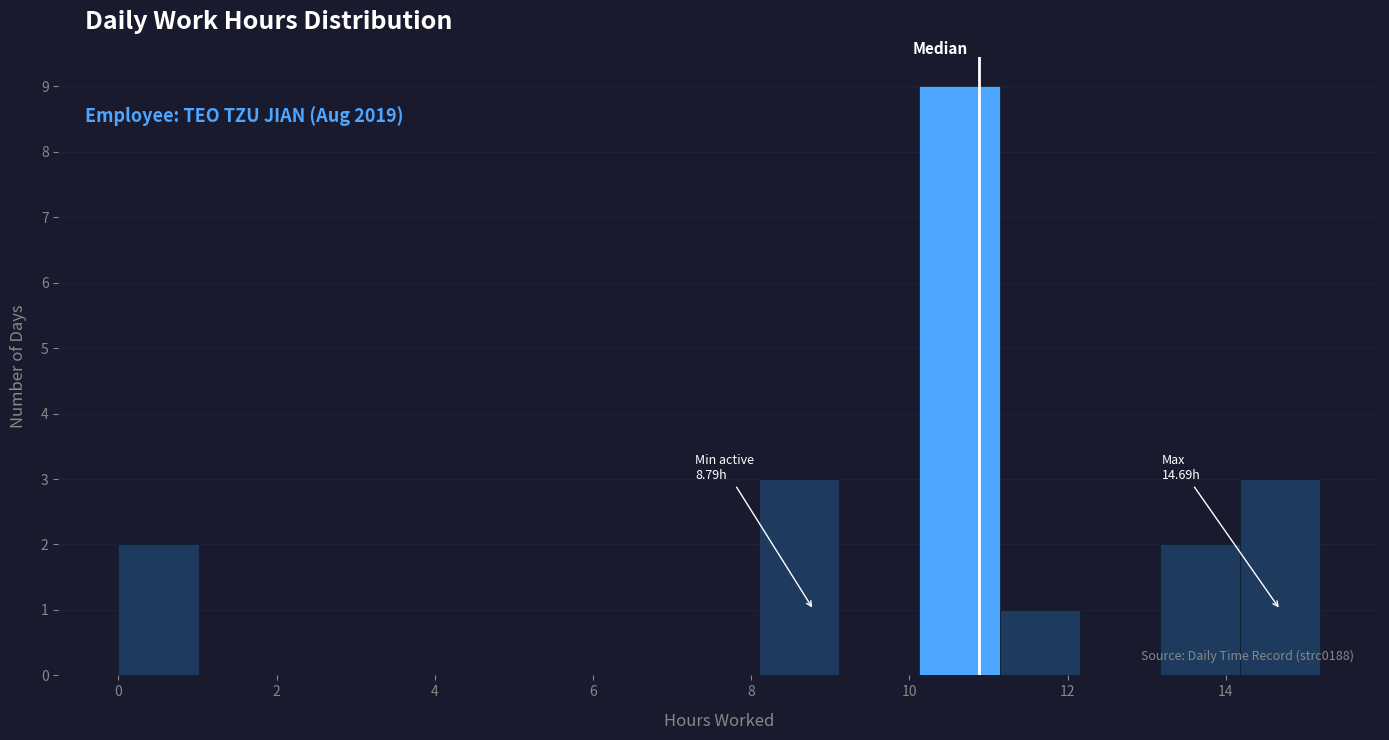

Over which range of the x-axis is the bar tallest?

10.2 to 11.2